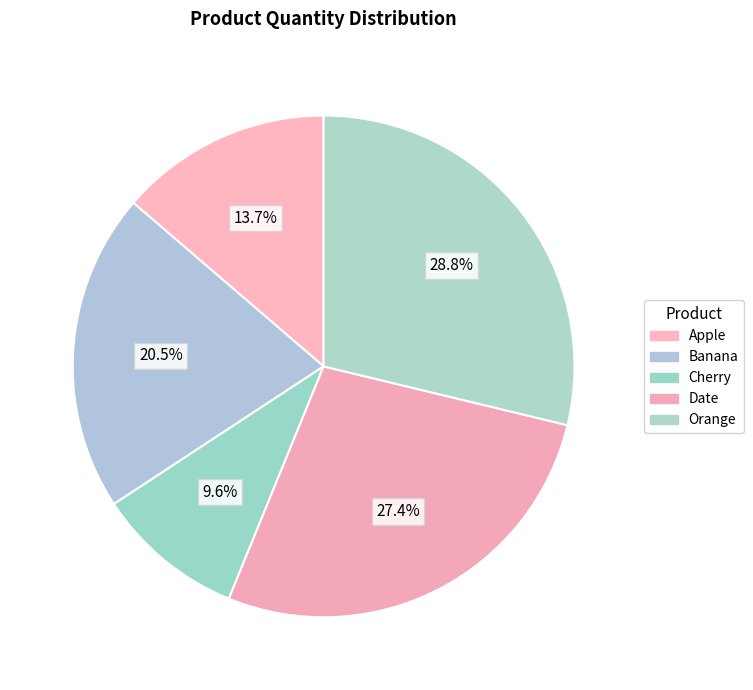

What percentage is the Date slice, to the nearest percent?

27%